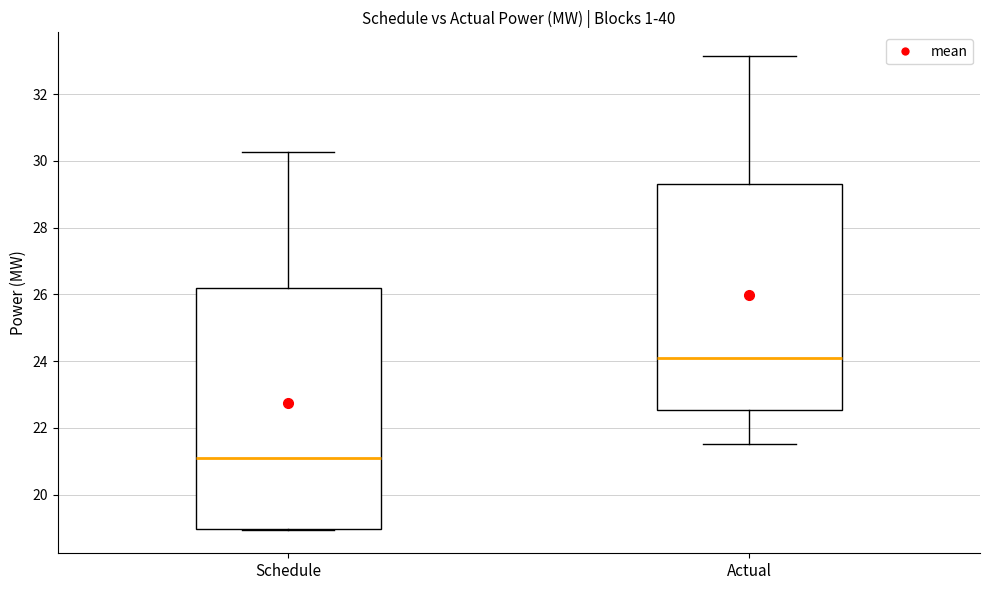

Reading left to right, transcribe this box plot: for each box, give where its median line is, the range the box spans, and where its two whiskers end, as read against the y-axis. The values are not printed on the chart, so give them approximately, as read against the axis.

Schedule: median 21.0, box 19.0 to 26.2, whiskers 19.0 to 30.2
Actual: median 24.2, box 22.6 to 29.4, whiskers 21.6 to 33.2